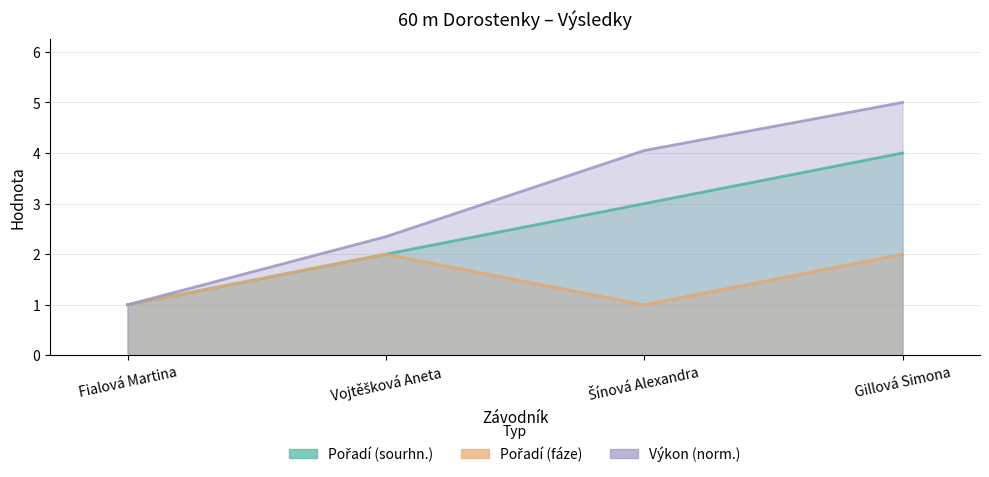

How many data points does each series have?

4